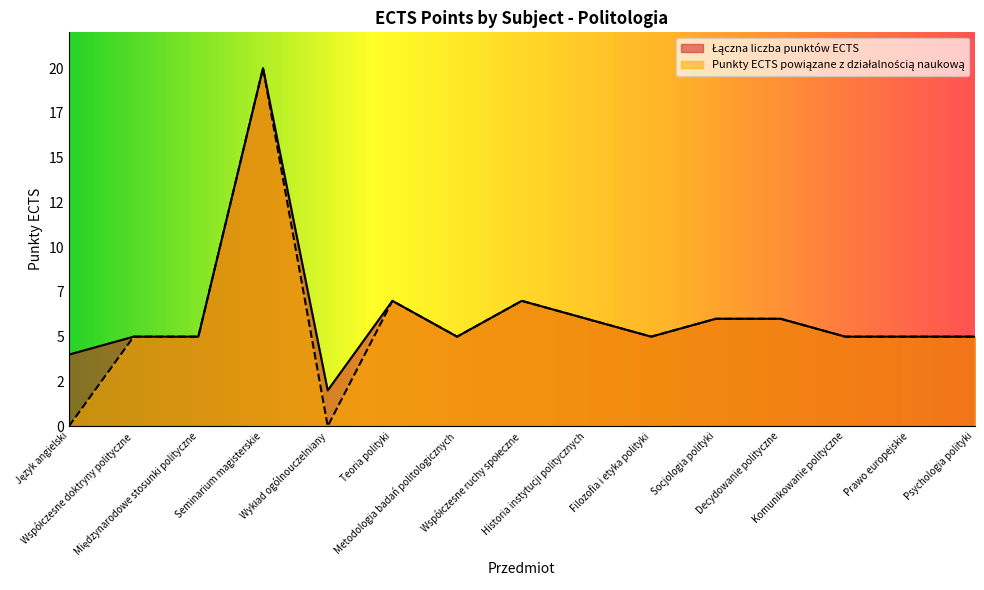

Where is the first local maximum for Punkty ECTS powiązane z działalnością naukową?

Seminarium magisterskie